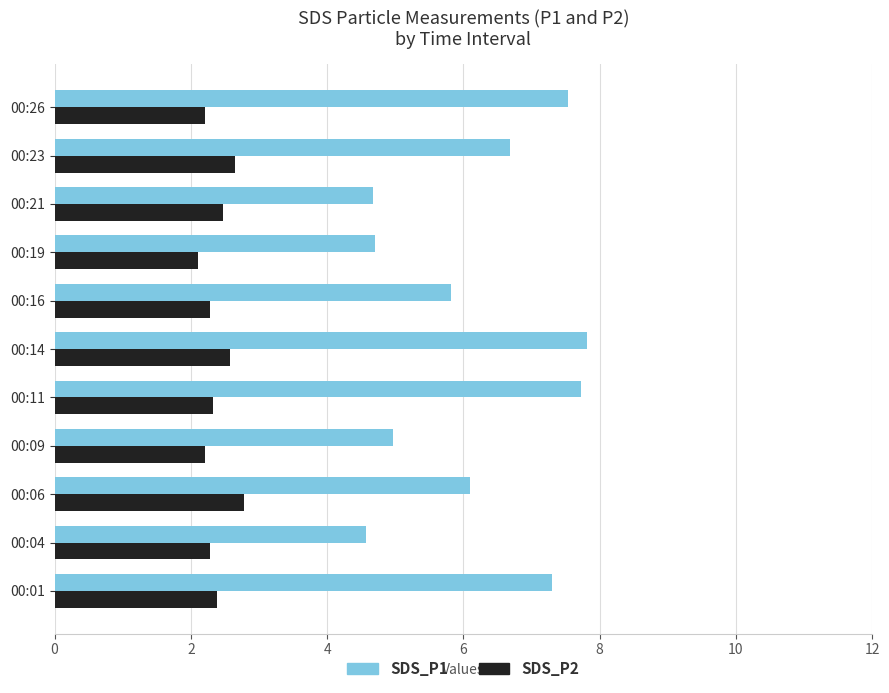

Which series has the largest total across all categories?

SDS_P1